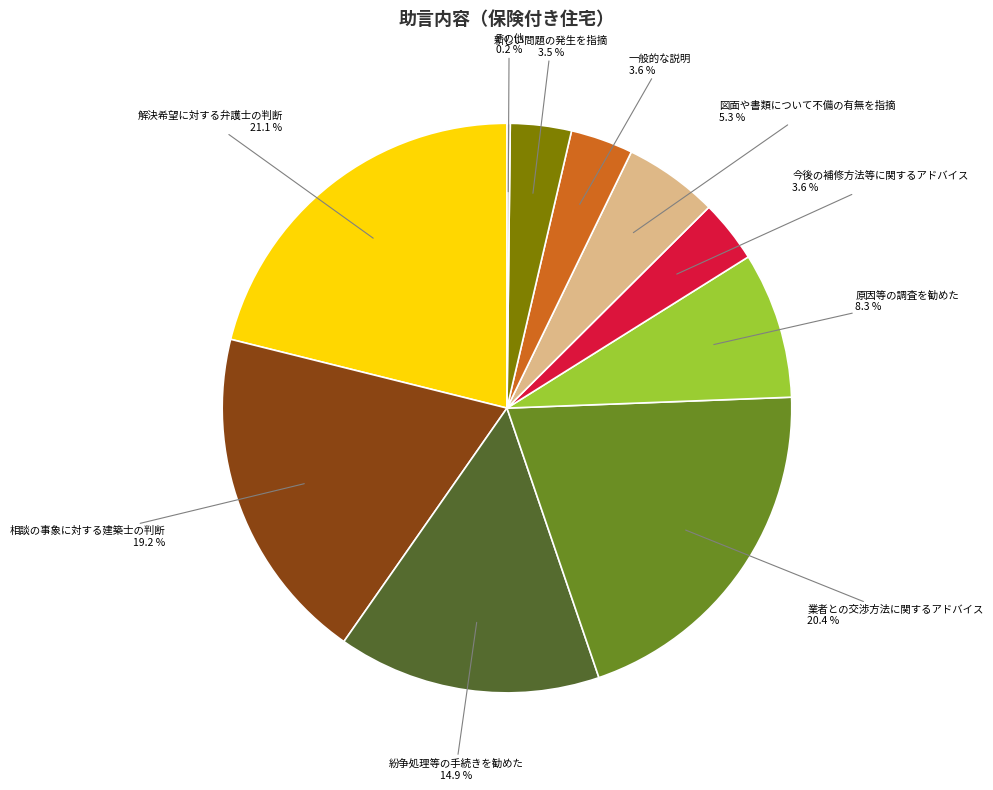

What is the largest slice in the pie chart?

解決希望に対する弁護士の判断